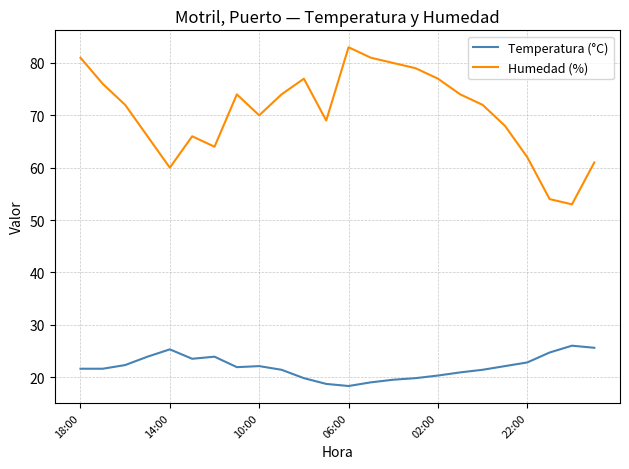

True or false: Humedad (%) and Temperatura (°C) intersect in this chart.

False